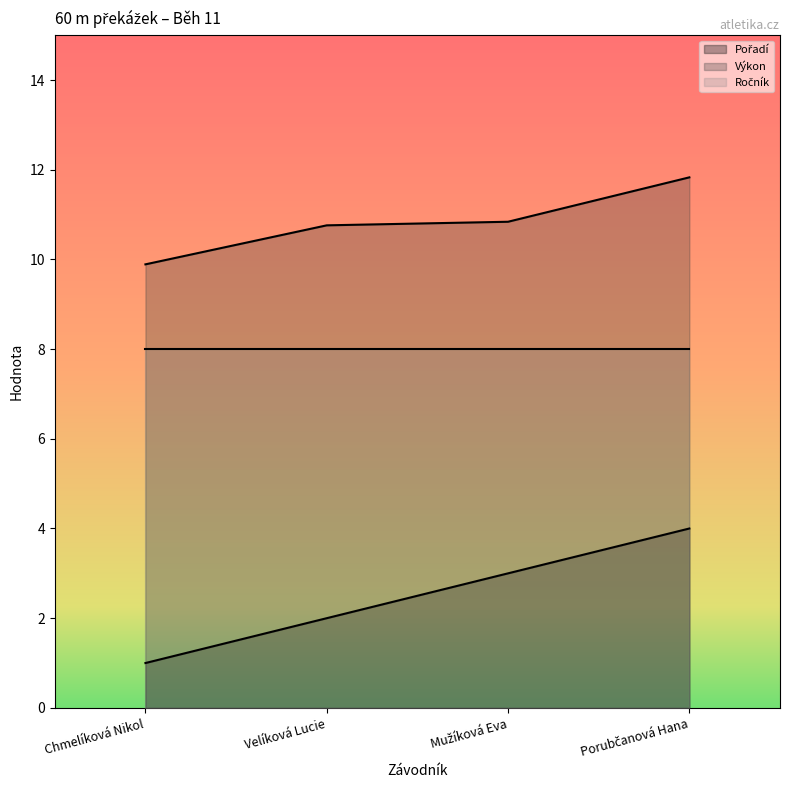

What is the sum of the Výkon values at Porubčanová Hana and Chmelíková Nikol?

21.7